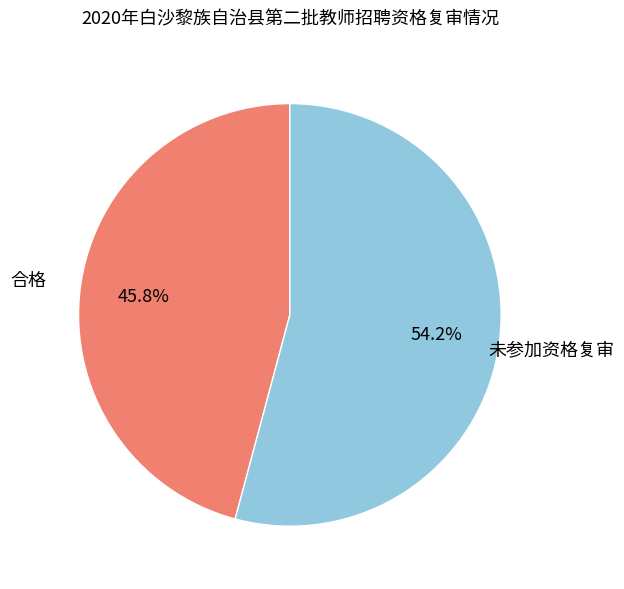

Is it true that 合格 is 57% of the pie?

False